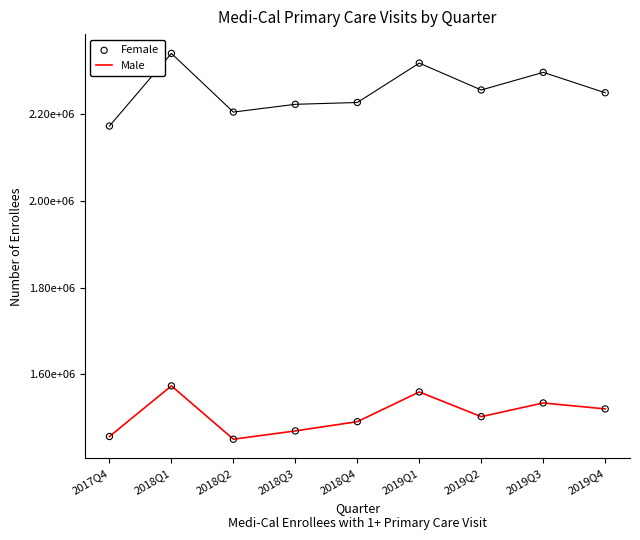

Is the value of Female at 2019Q4 greater than the value of Male at 2019Q3?

Yes